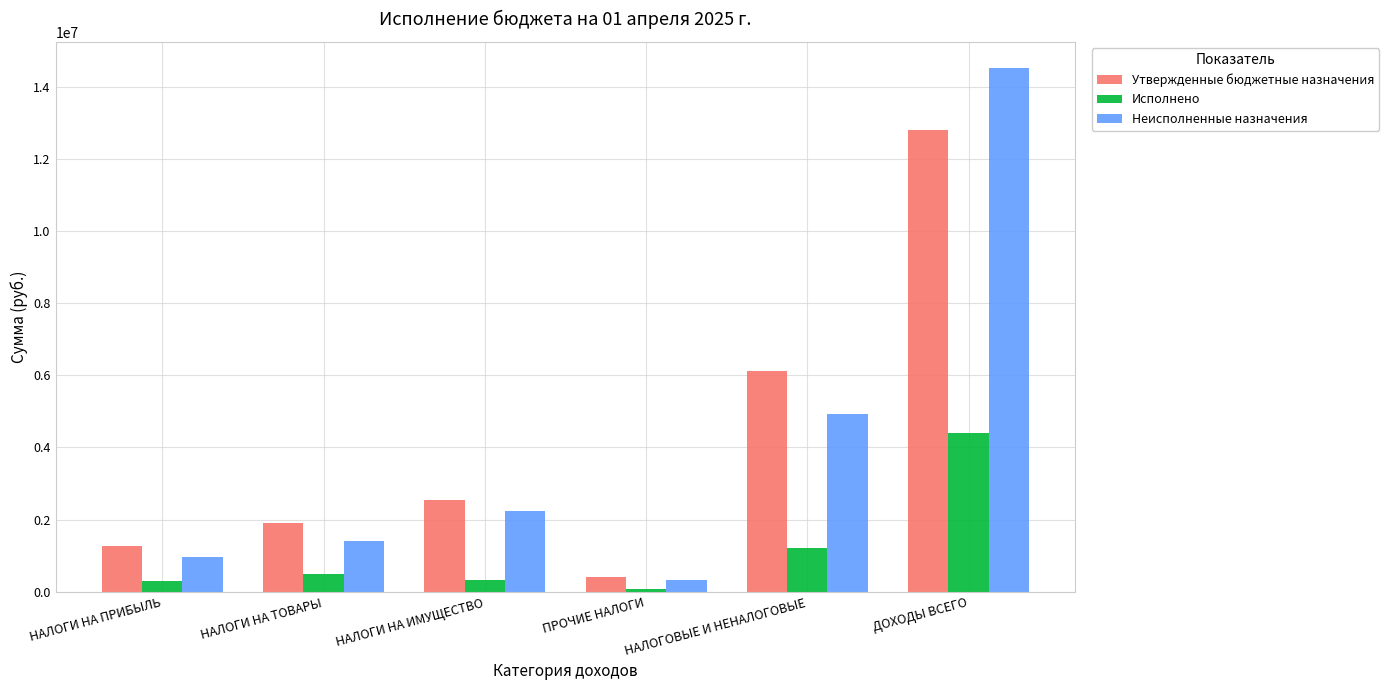

At which label does Утвержденные бюджетные назначения reach its minimum?

ПРОЧИЕ НАЛОГИ